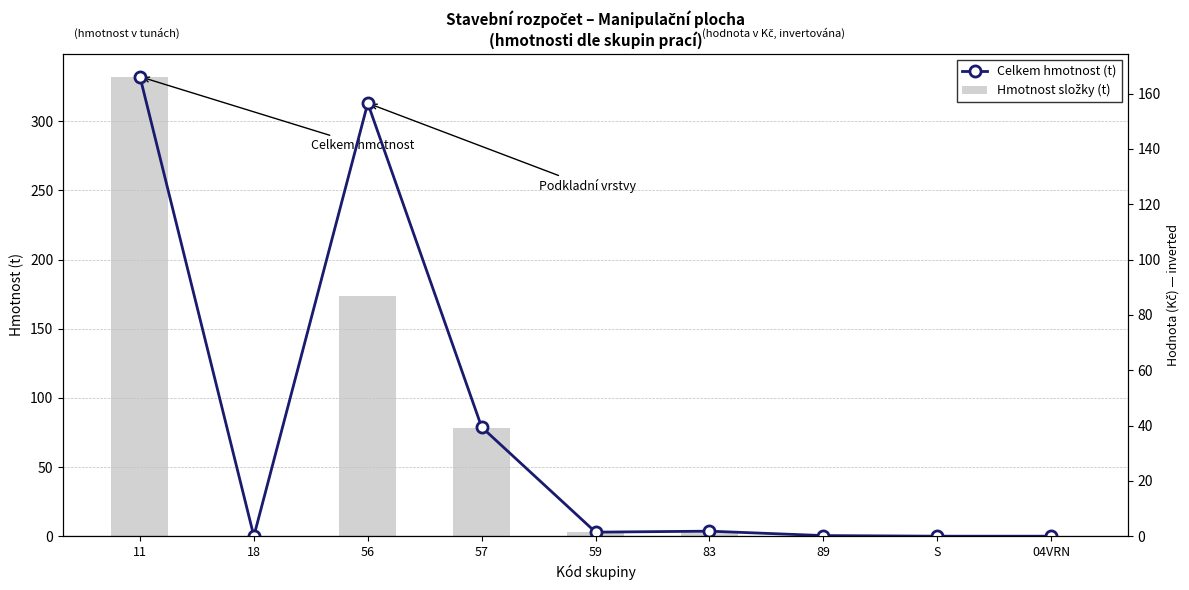

What is the label of the 1st bar from the right?

04VRN